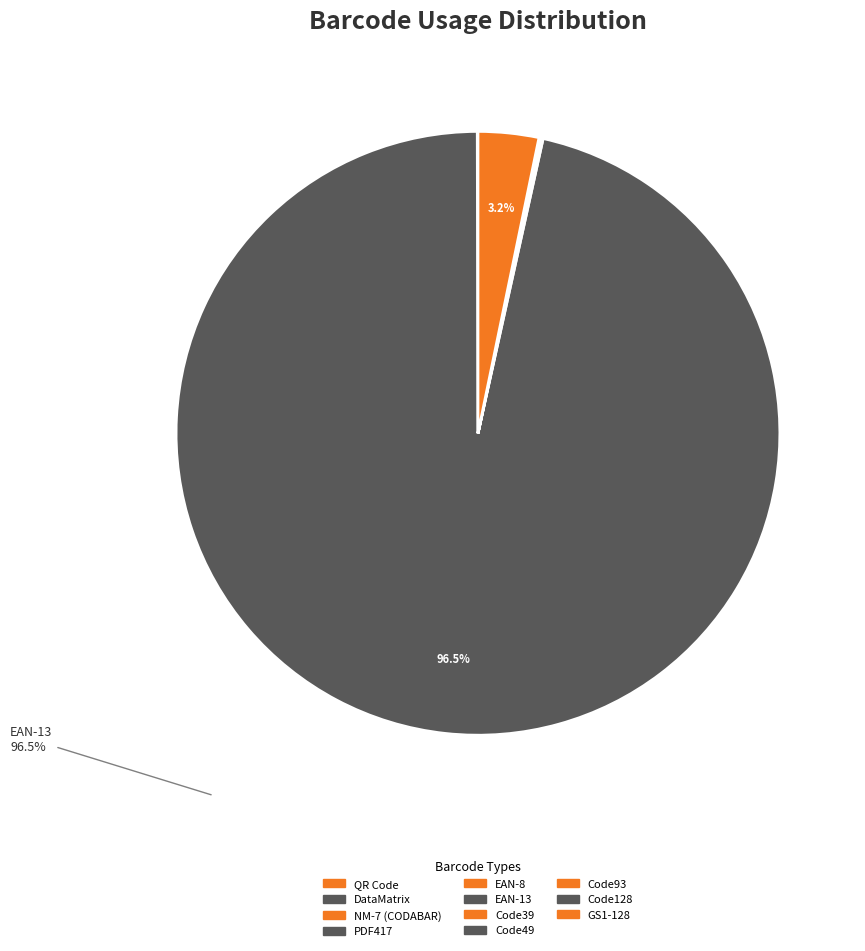

Which slice is the smallest?

NM-7 (CODABAR)